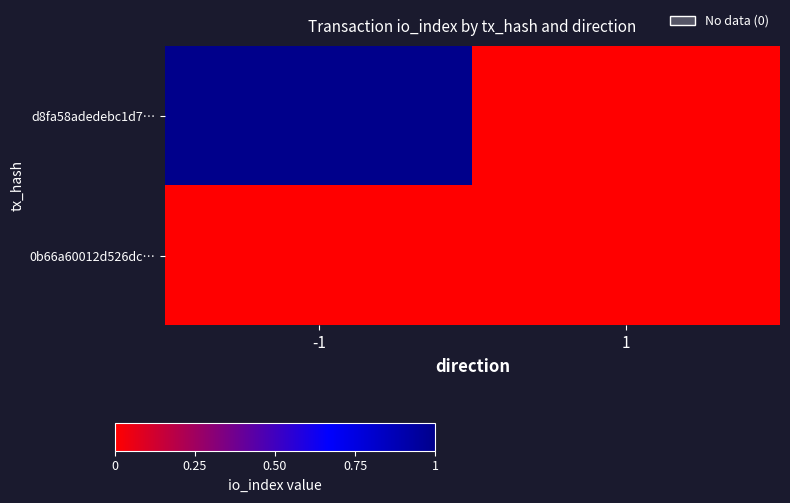

Rank the series at -1 from highest to lowest value.

d8fa58adedebc1d7…, 0b66a60012d526dc…